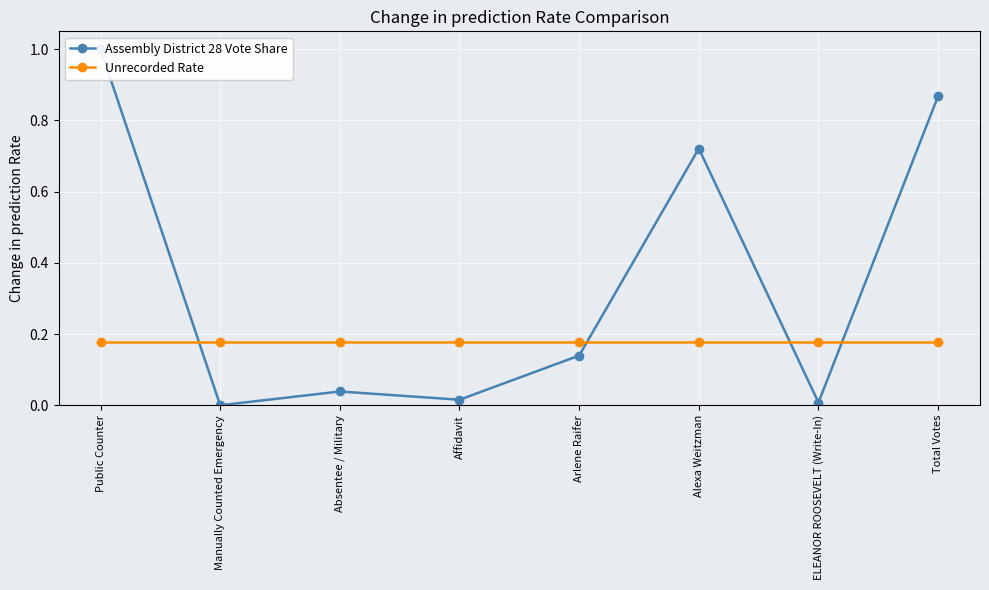

At which category does Assembly District 28 Vote Share reach its first local valley?

Manually Counted Emergency